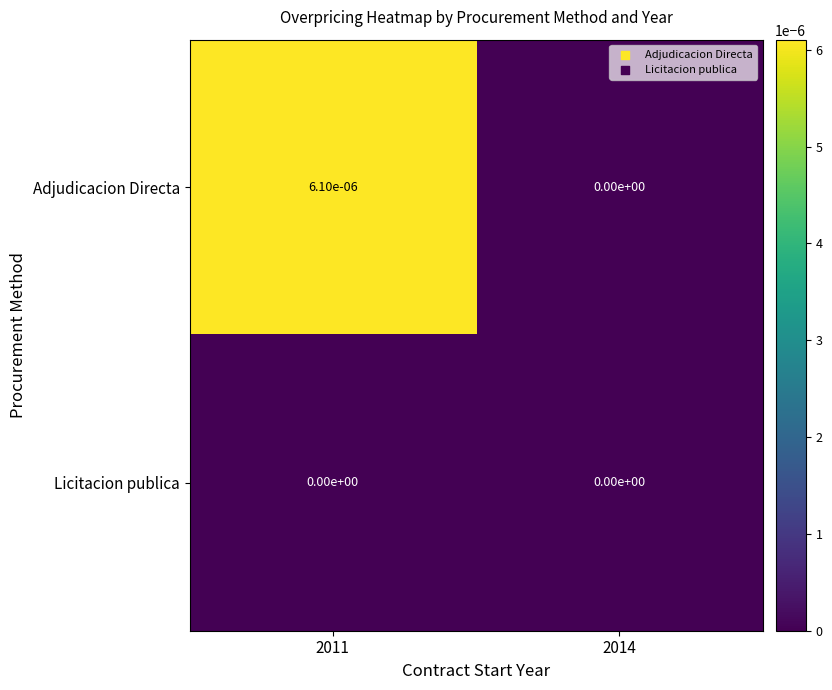

The value of Adjudicacion Directa at 2014 is 0.0. True or false?

True